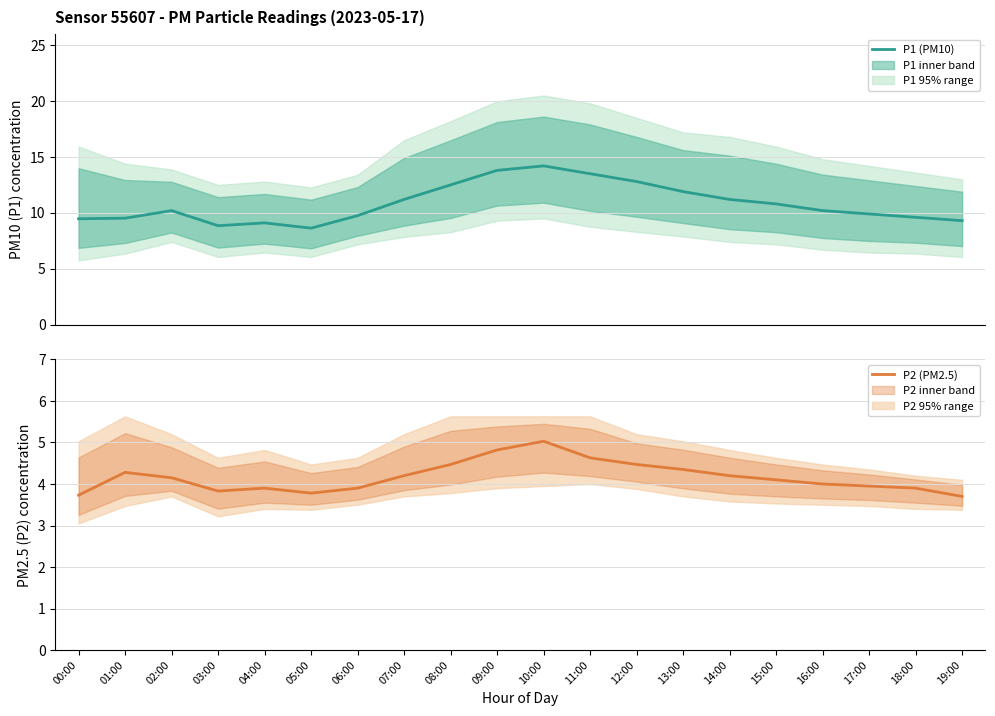

The P2 series shows 4.3 at 13:00. True or false?

True